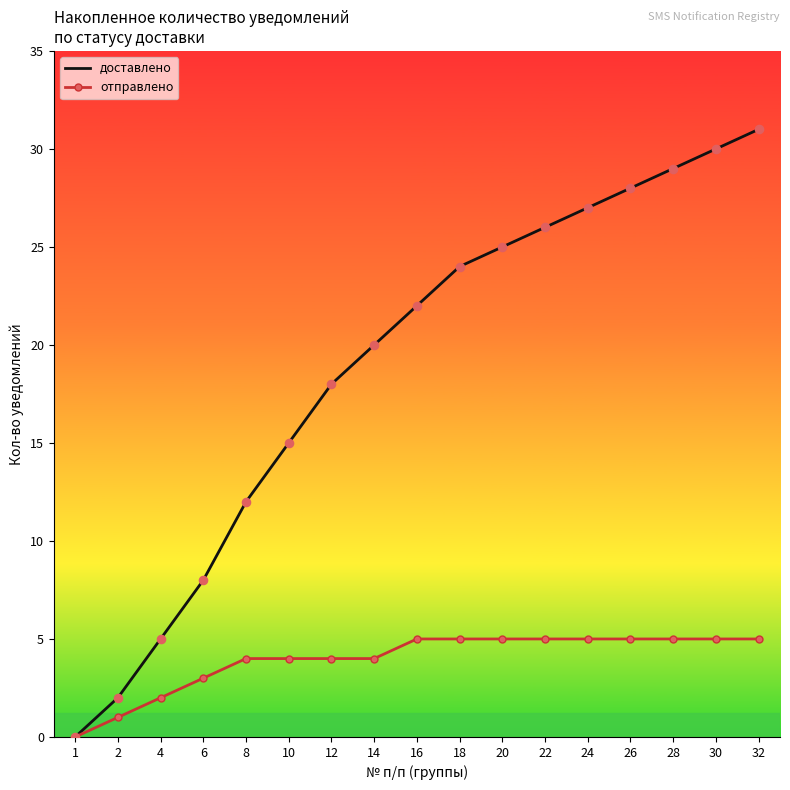

Between 1 and 14, which series saw the biggest shift?

доставлено